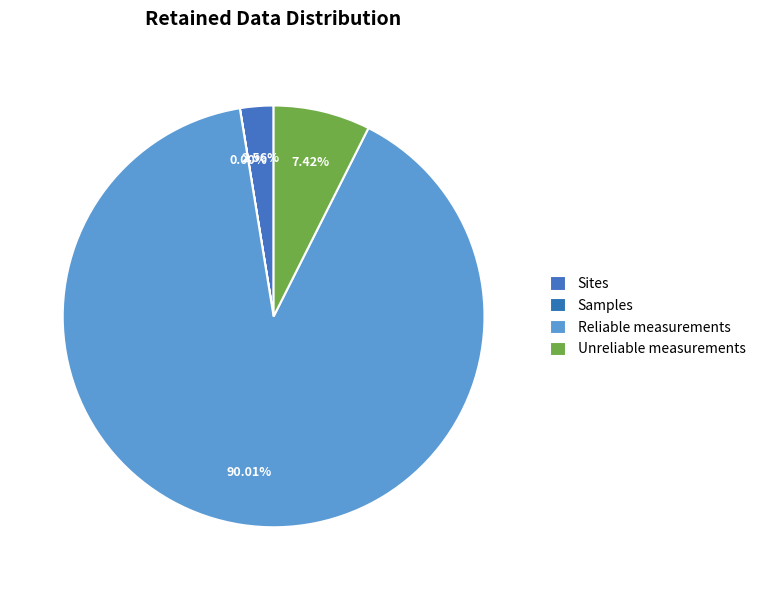

Count the number of slices in the pie.

4